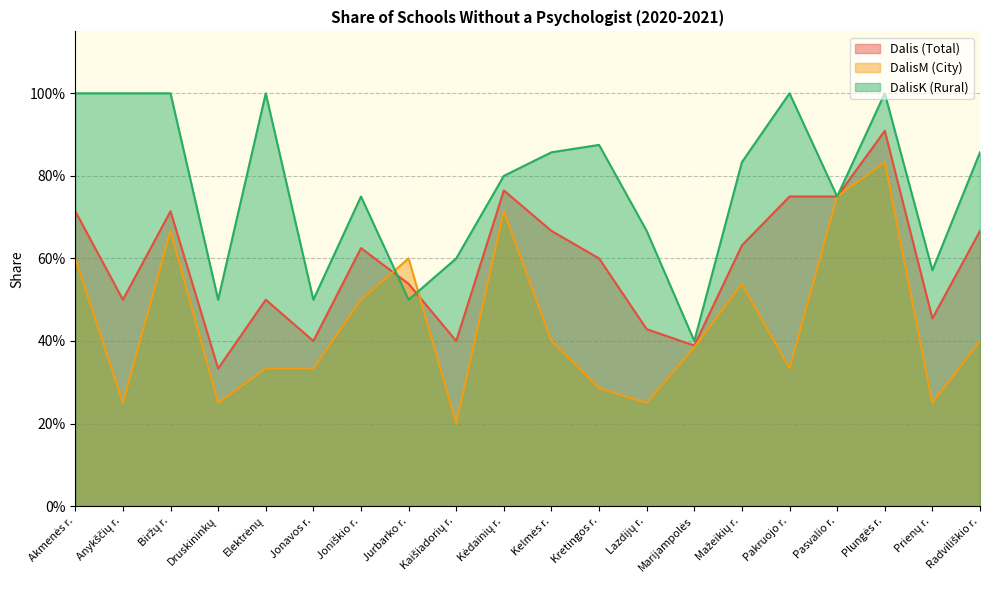

How many interior local peaks does the Dalis (Total) series have?

5